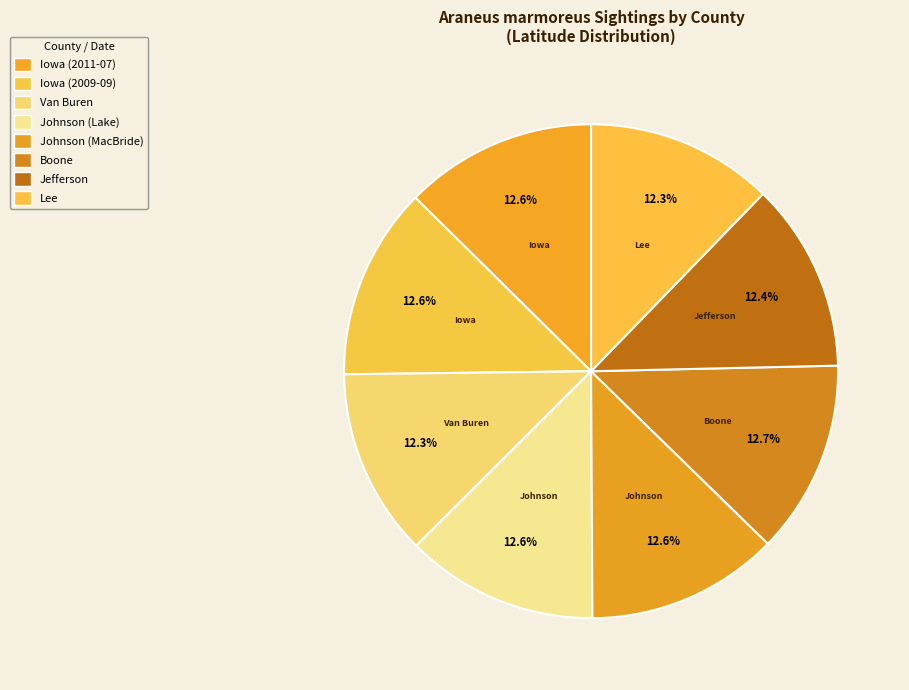

Which slice is the largest?

Boone (2011)